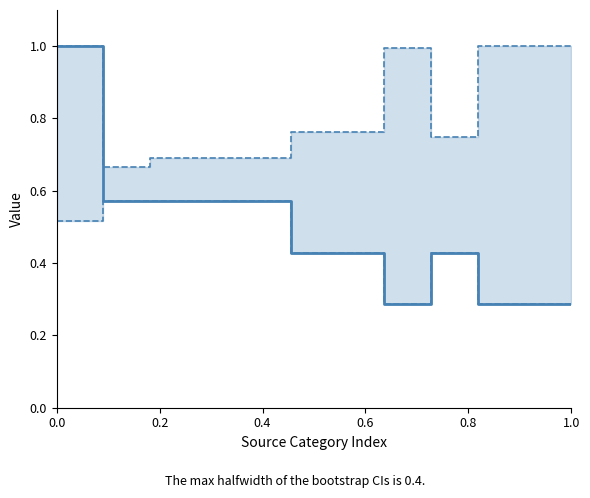

How many categories are shown in the chart?

12